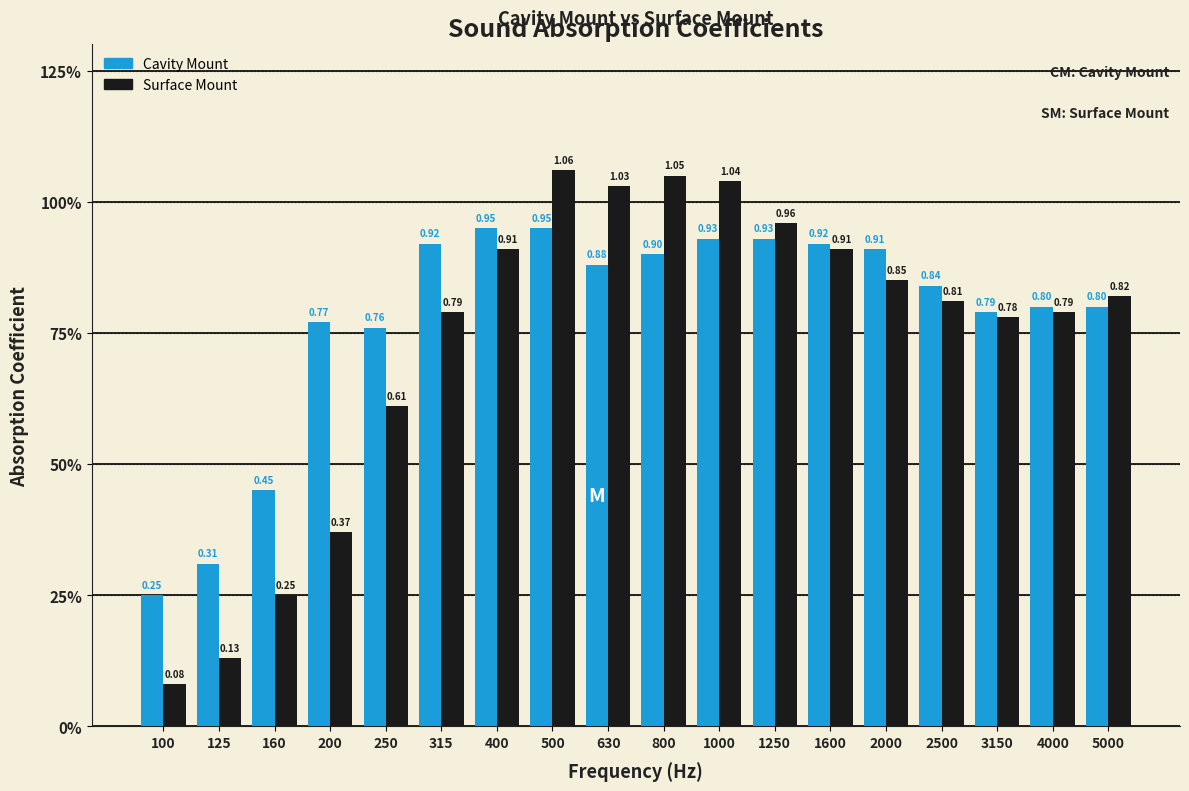

What are all the series names shown in the legend?

Cavity Mount, Surface Mount